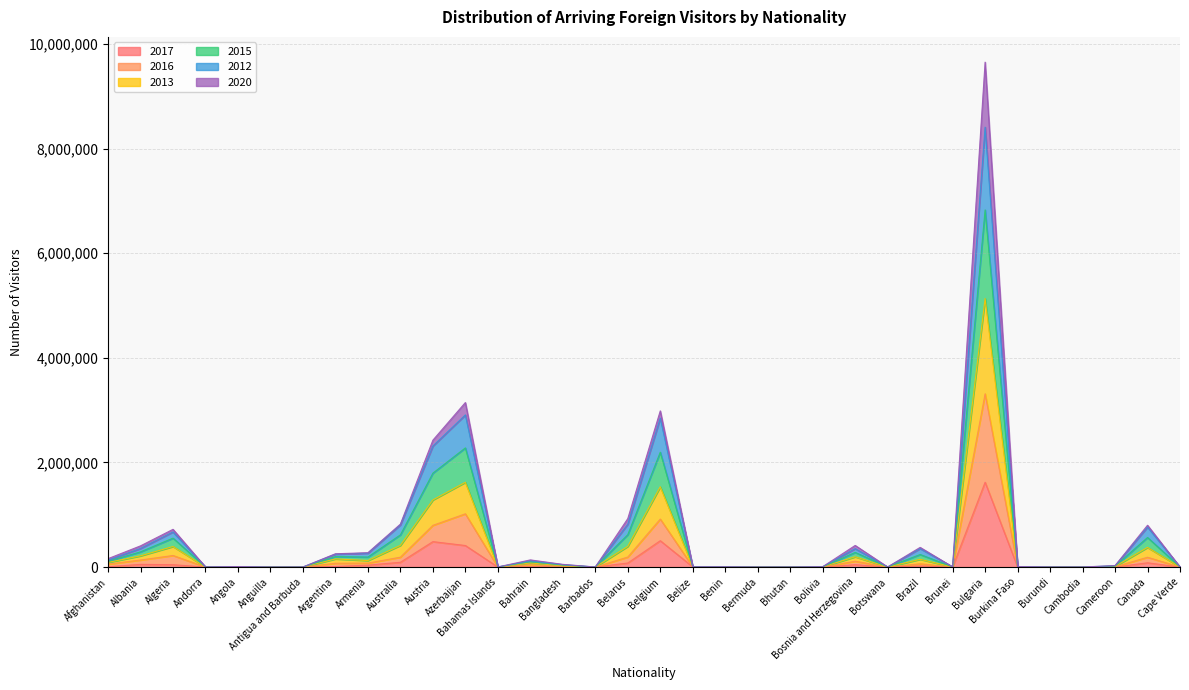

What is the value of the 2017 point at the 29th from the left?

63